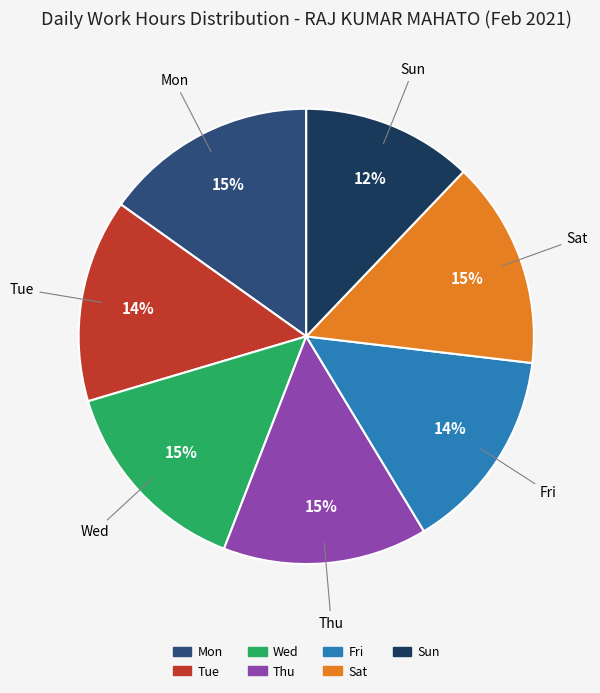

Combined, do Fri and Sun account for over 50%?

No